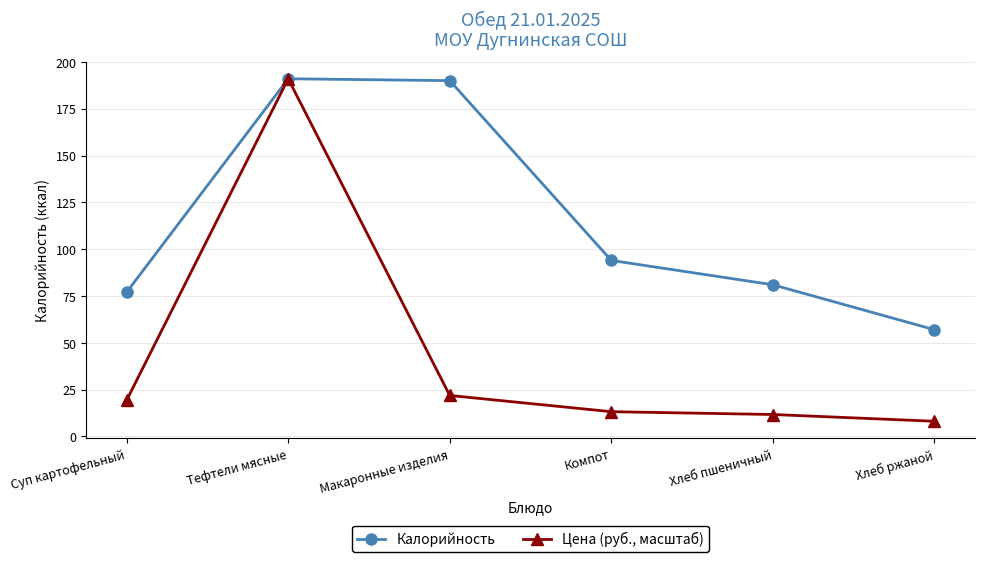

What value does the Калорийность series have at Суп картофельный?

77.0